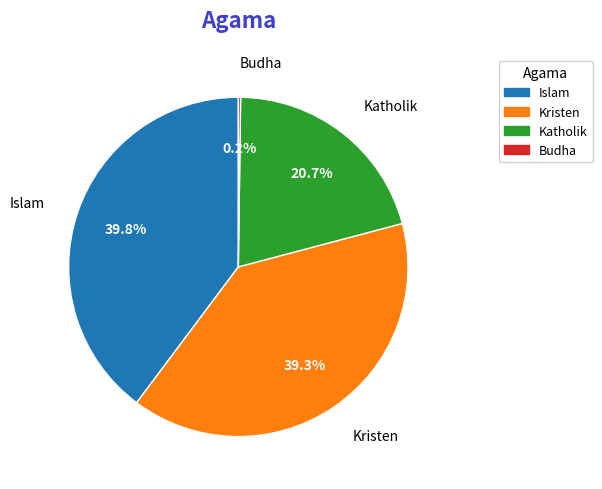

The Kristen slice represents 26% of the pie. True or false?

False